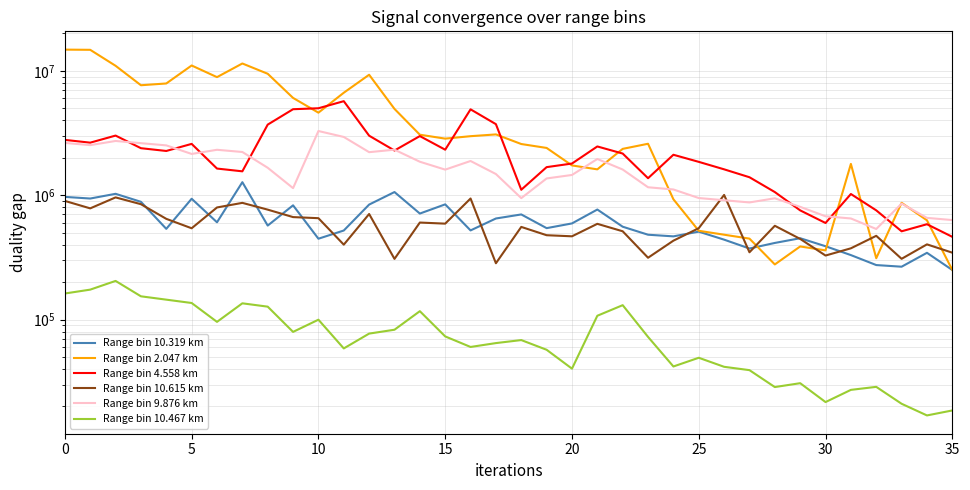

How many interior local valleys does the 9.876 km series have?

8